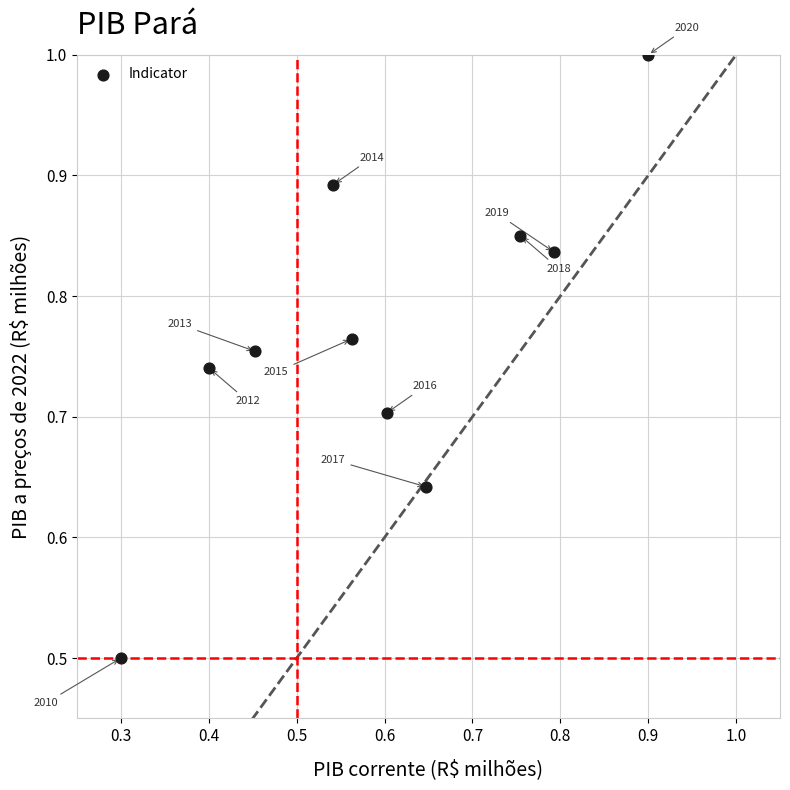

What Y value in the scatter plot is closest to 0?

0.5